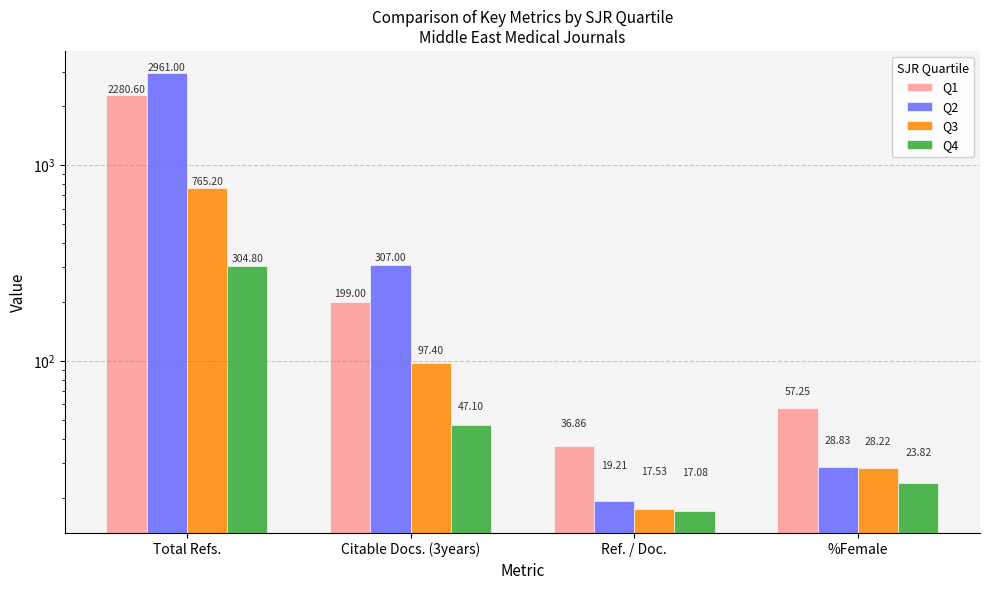

What is the maximum value shown in the chart?

2961.0